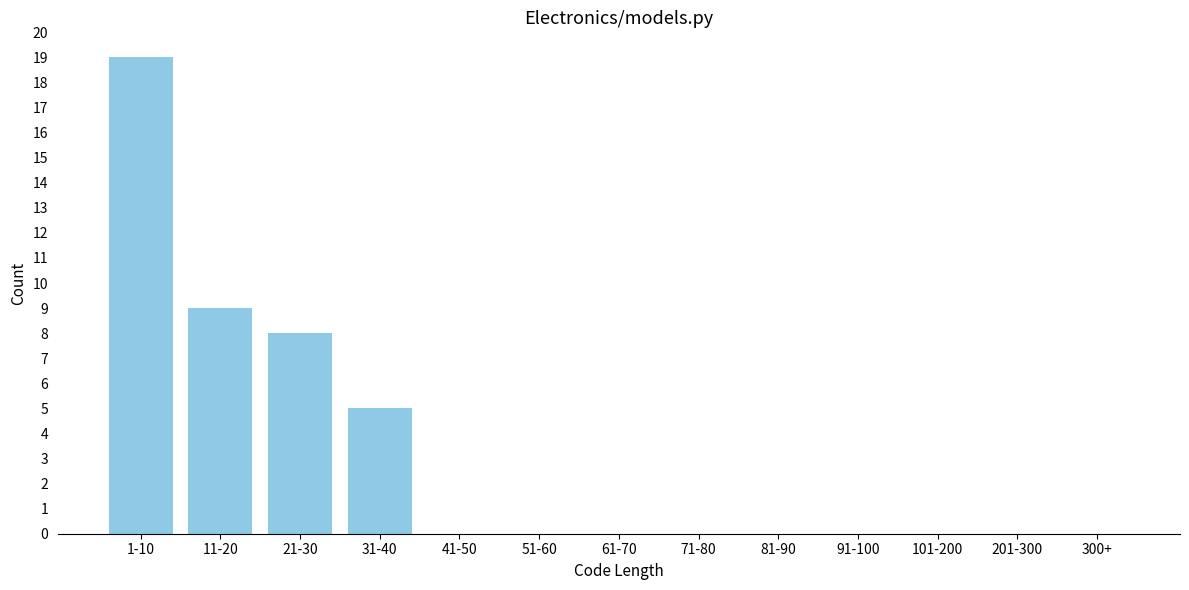

Reading left to right, extract all data points from this chart.

1-10=19	11-20=9	21-30=8	31-40=5	41-50=0	51-60=0	61-70=0	71-80=0	81-90=0	91-100=0	101-200=0	201-300=0	300+=0